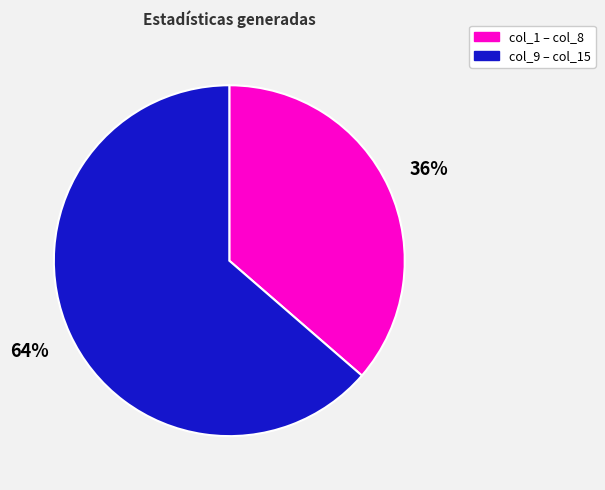

Count the number of slices in the pie.

2